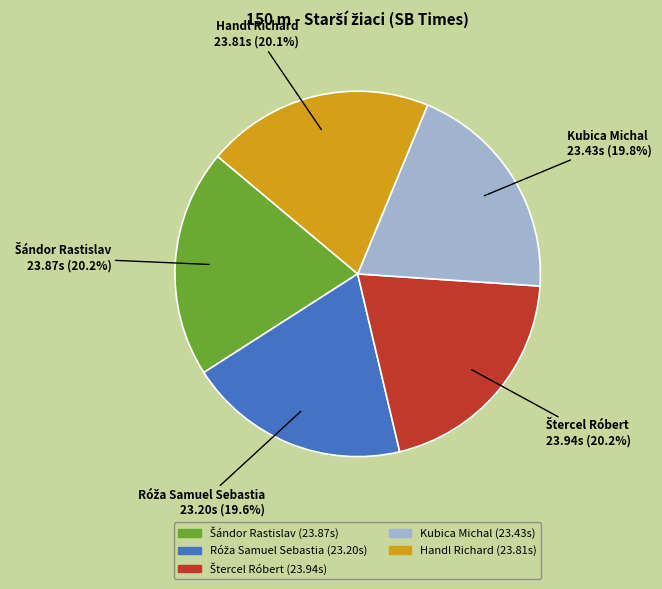

What portion of the pie excludes Kubica Michal?

80.2%